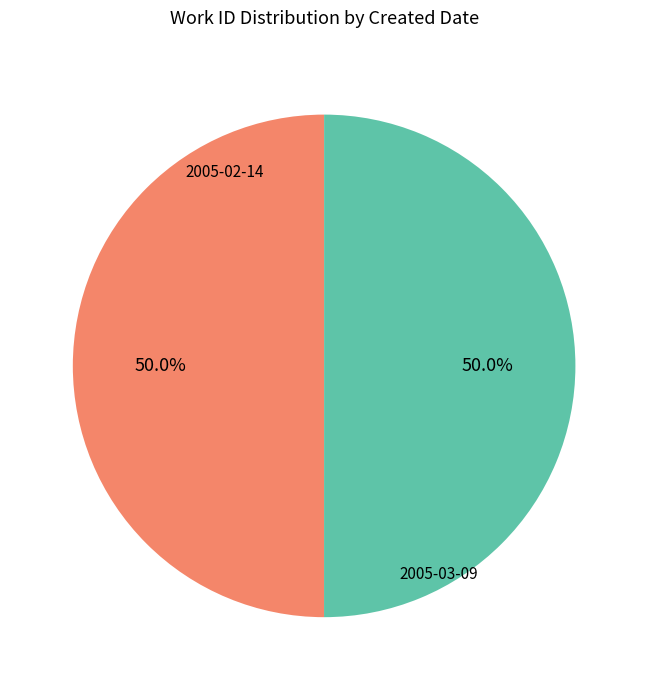

How much of the chart is everything except 2005-03-09?

50.0%